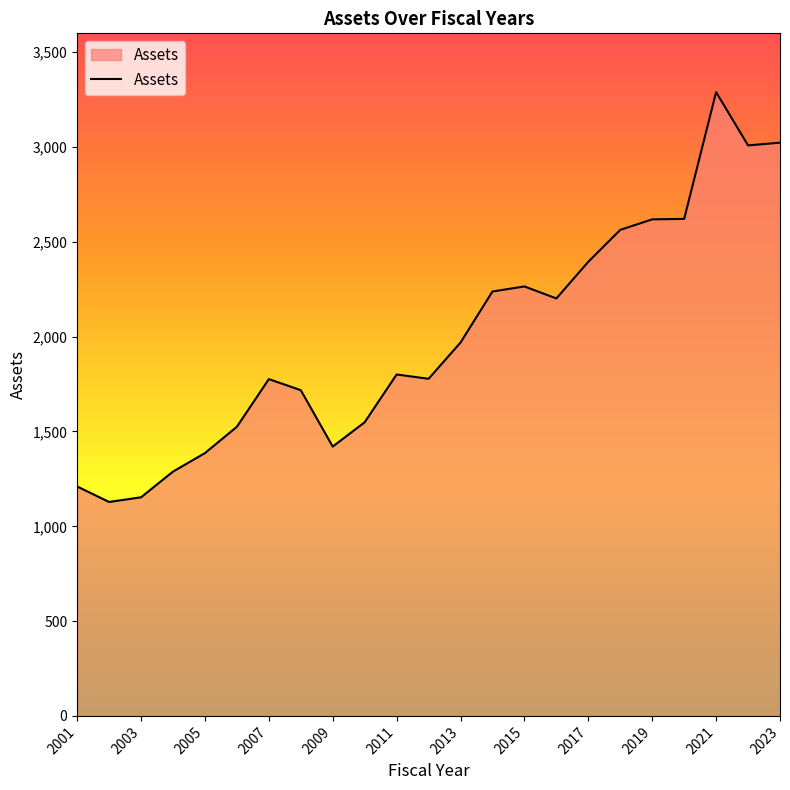

What is the minimum value shown in the chart?

1128.3